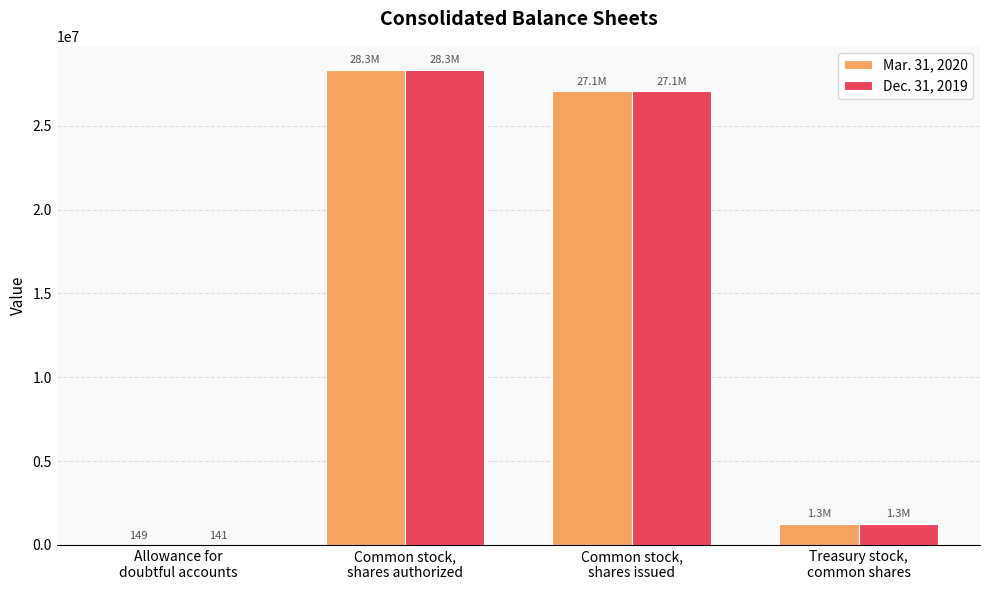

What is the total value across all series at Treasury stock,
common shares?

2539126